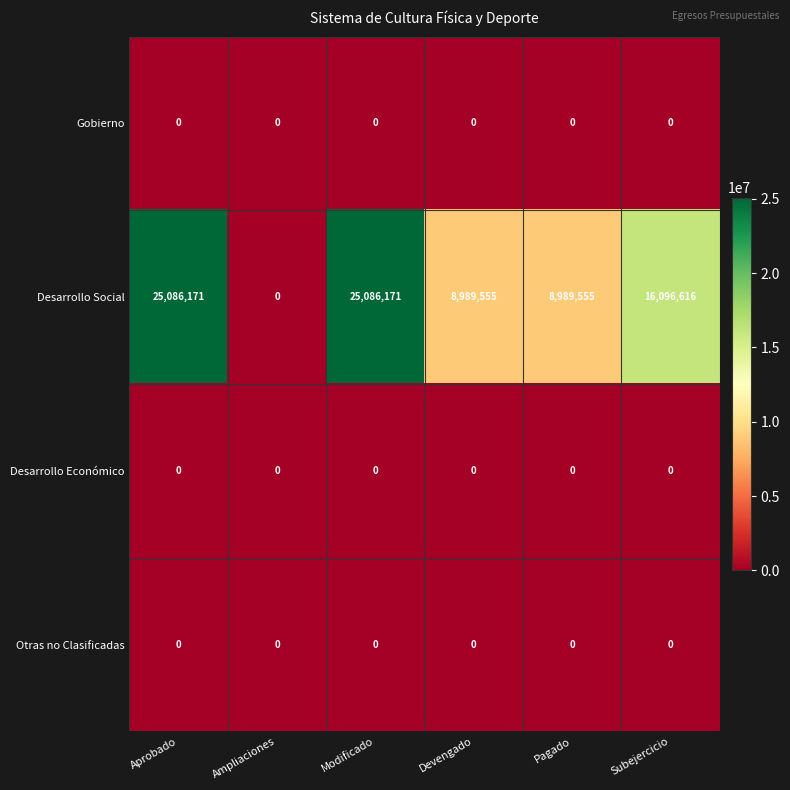

The value of Otras no Clasificadas at Modificado is 0. True or false?

True